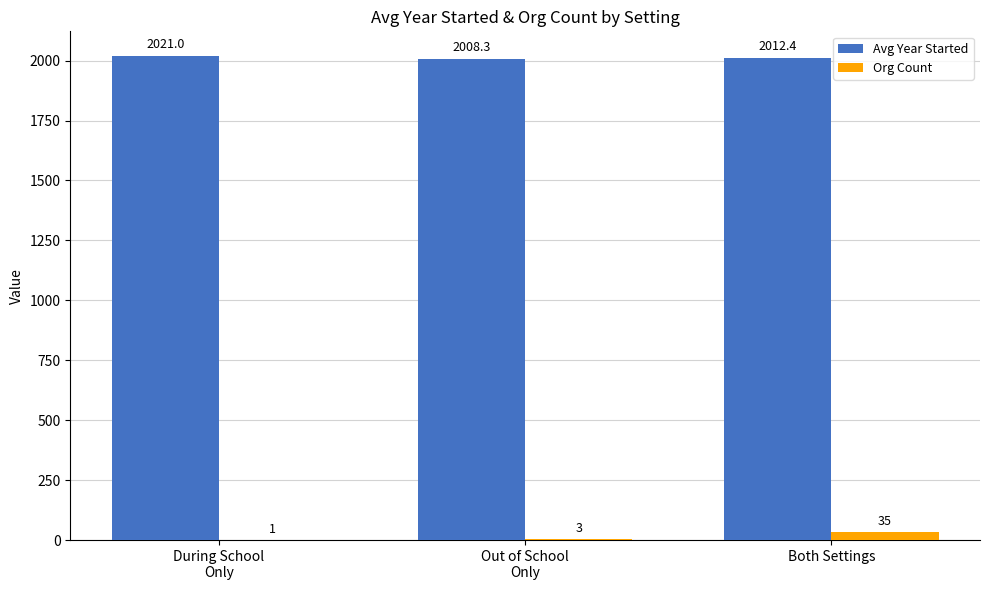

What is the maximum value shown in the chart?

2021.0